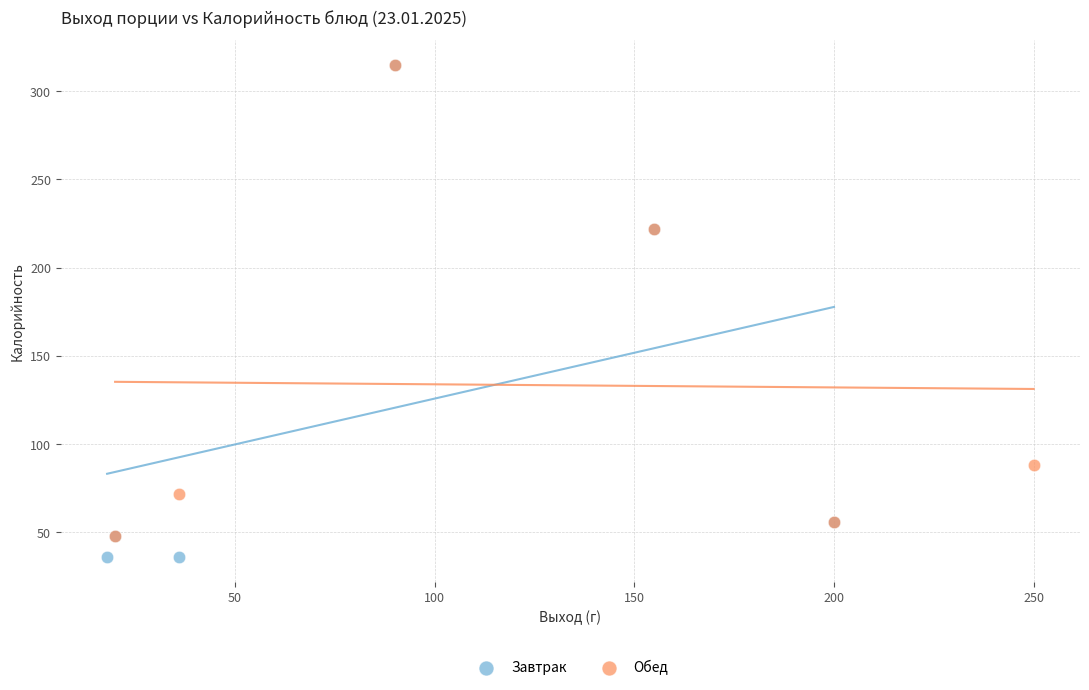

What are all the series names shown in the legend?

Завтрак, Обед